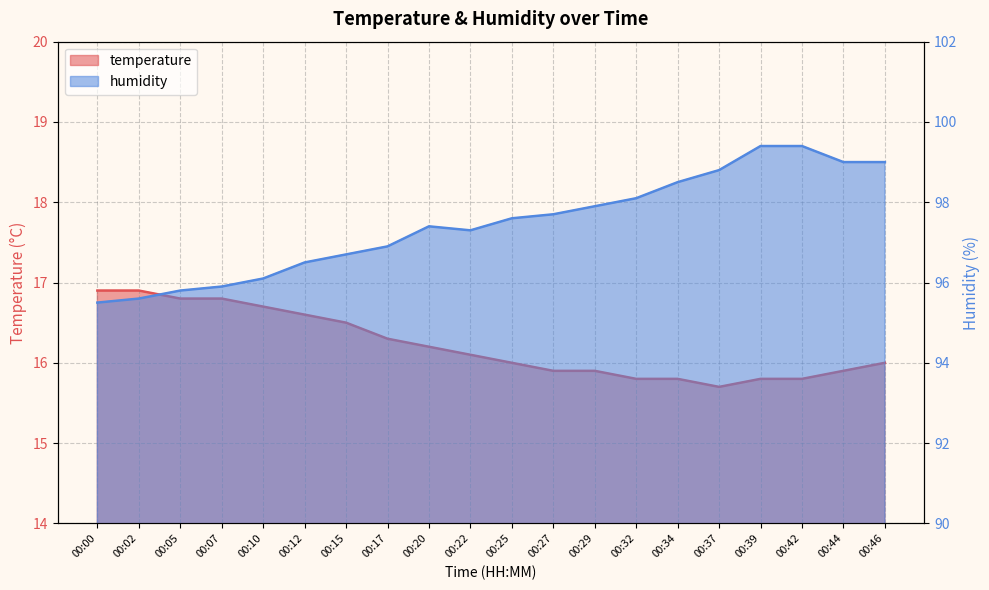

Where does the humidity series first go above 97?

00:20